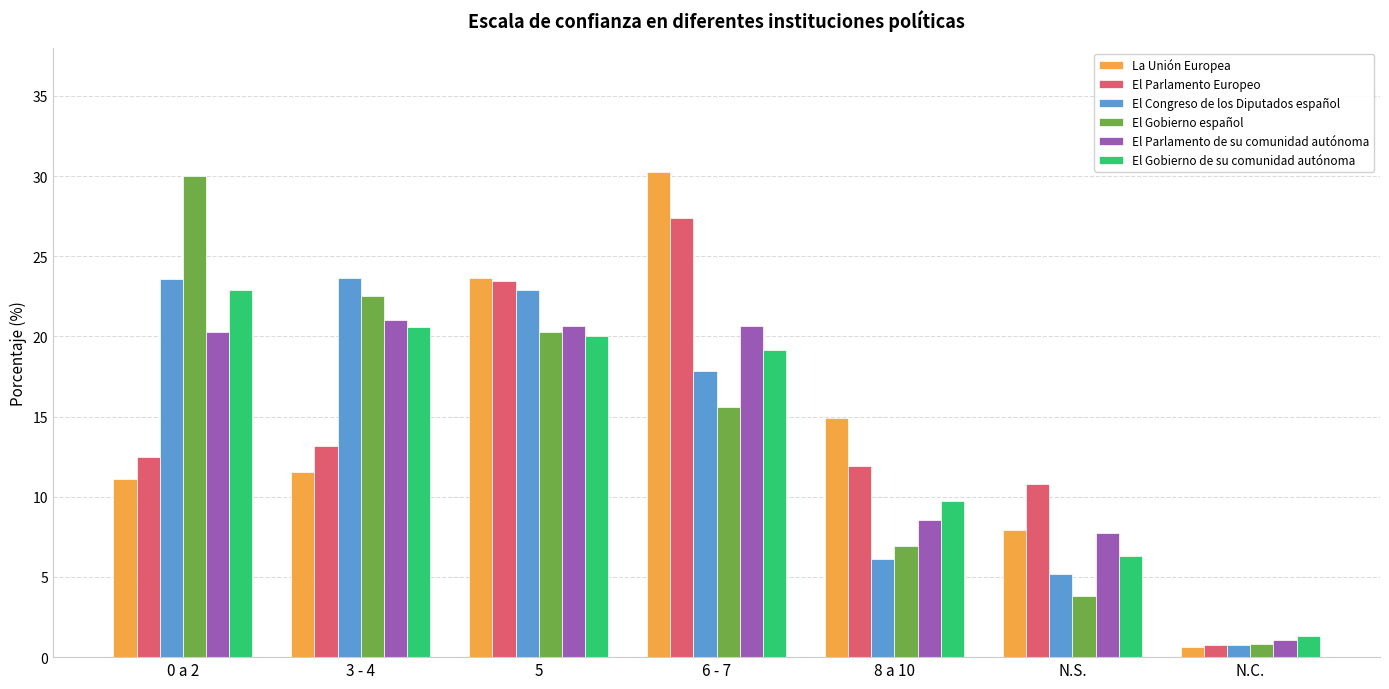

What is the value of the El Congreso de los Diputados español bar at the 4th from the left?

17.9